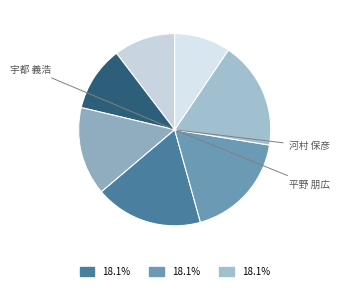

Is there any slice that represents more than half of the pie?

No